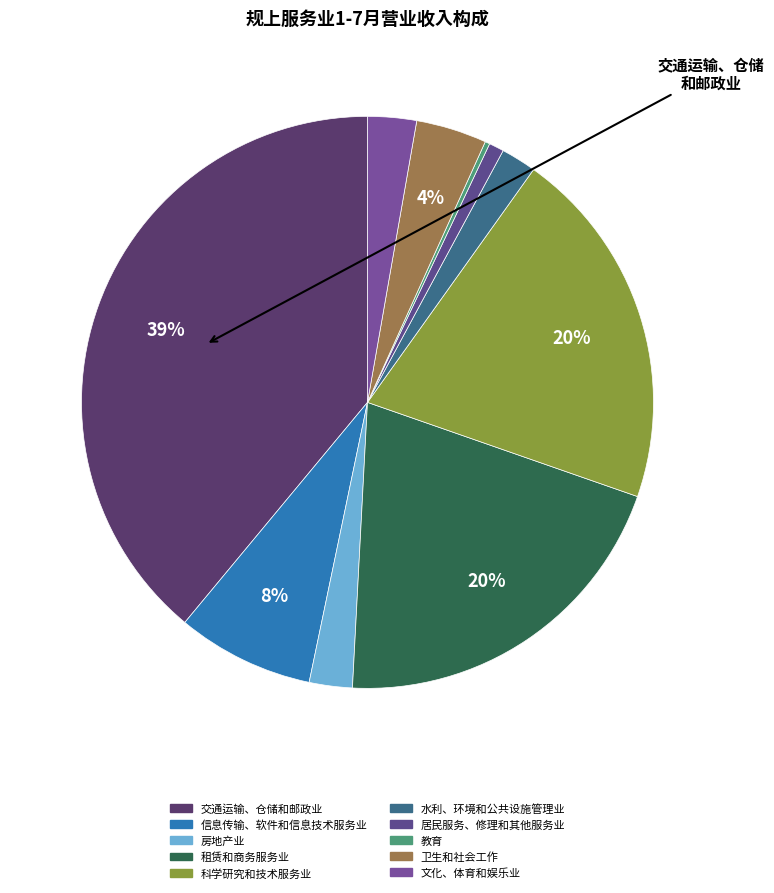

Which slice is the smallest?

教育